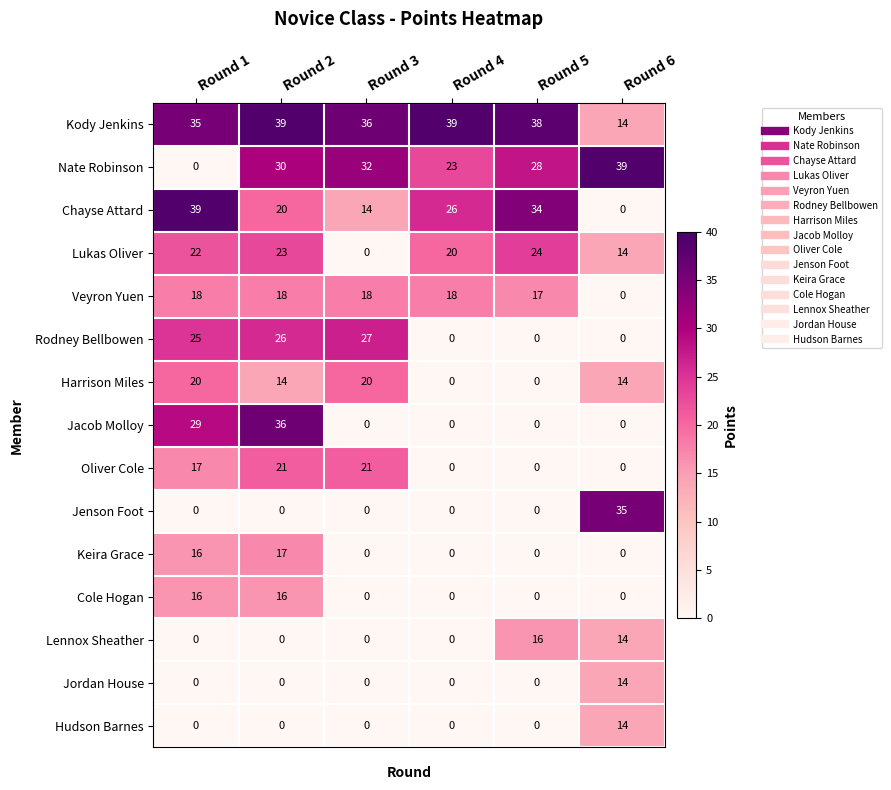

True or false: Lukas Oliver has a value of -16 at Round 3.

False